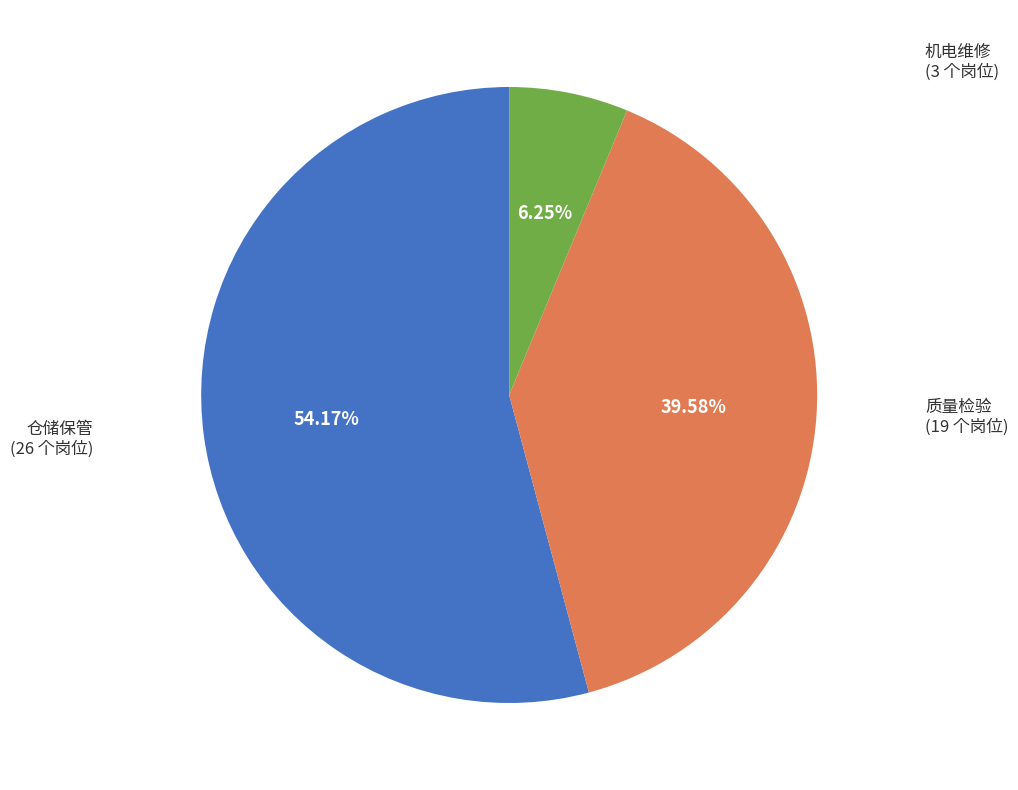

To the nearest percent, what percentage of the pie is 仓储保管?

54%